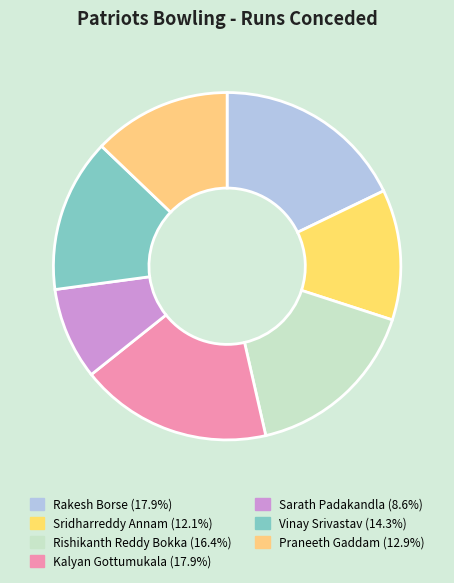

What percentage is the Kalyan Gottumukala slice, to the nearest percent?

18%